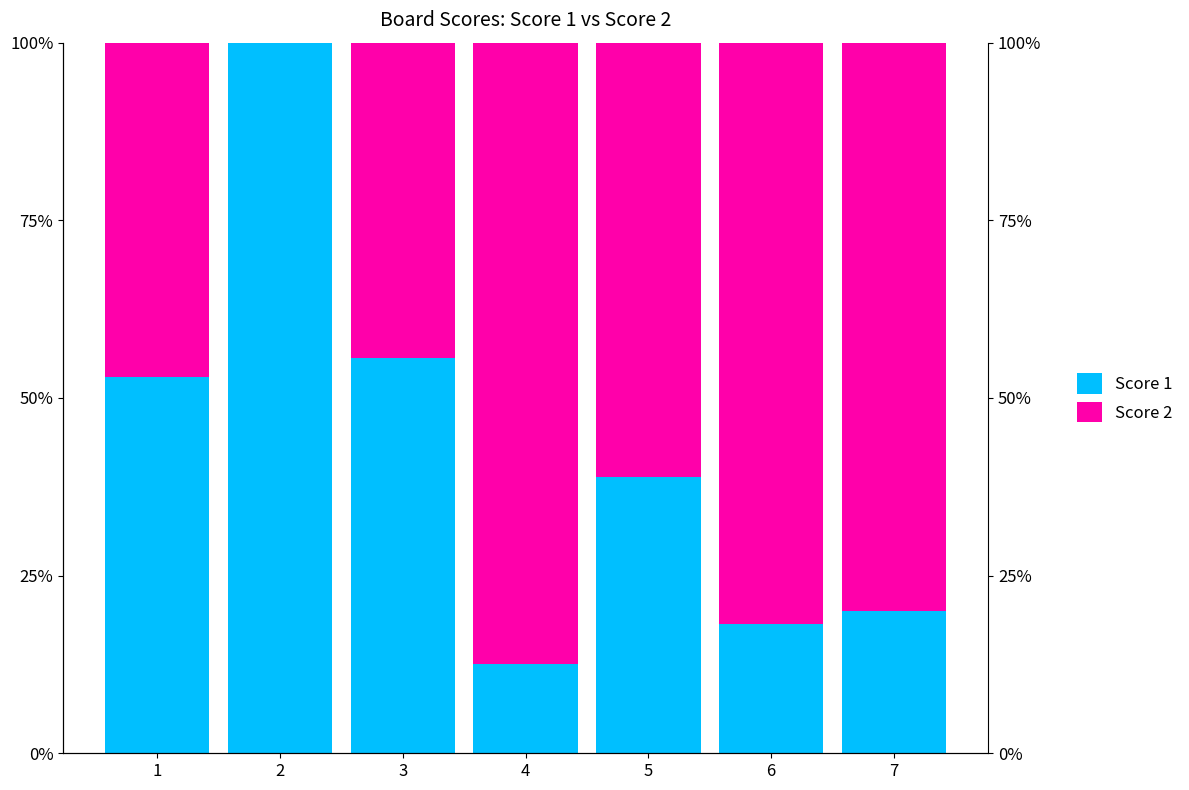

Rank the series at 5 from lowest to highest value.

Score 1, Score 2